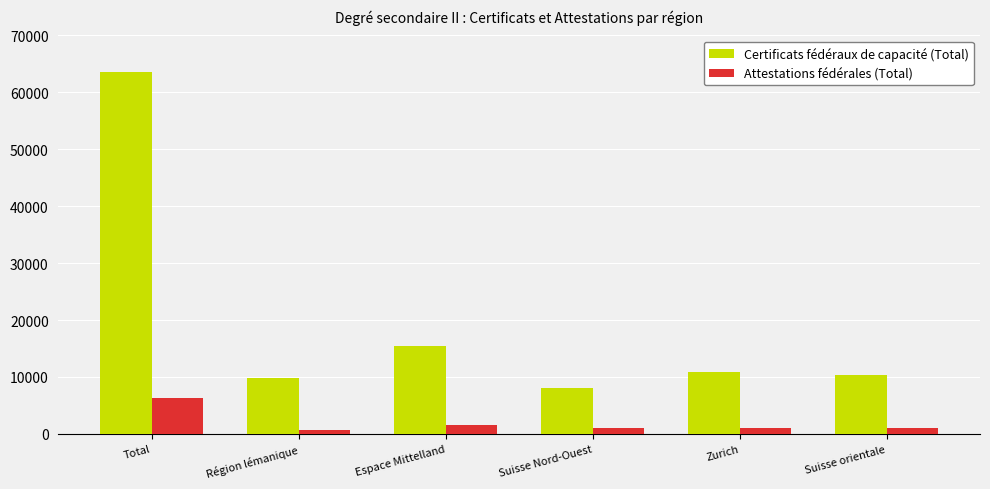

How many bars are there in total?

12